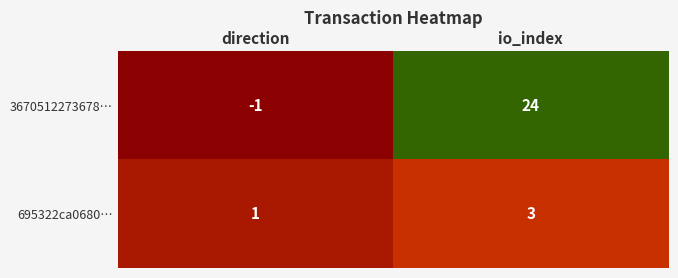

Rank the series by their maximum value, from highest to lowest.

3670512273678…, 695322ca0680…